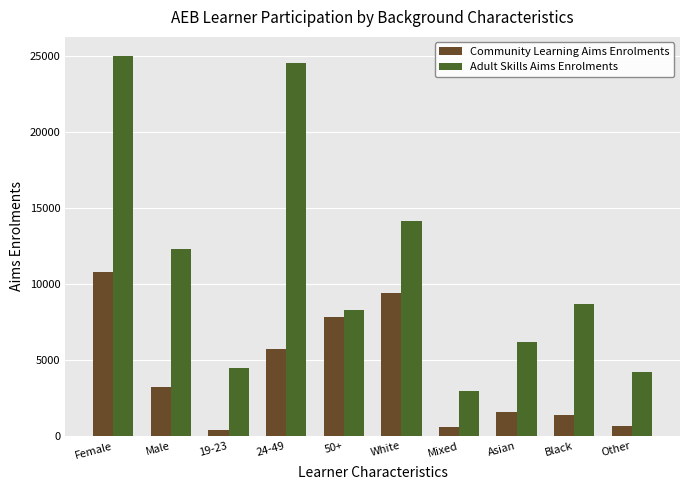

Count the number of categories in the chart.

10